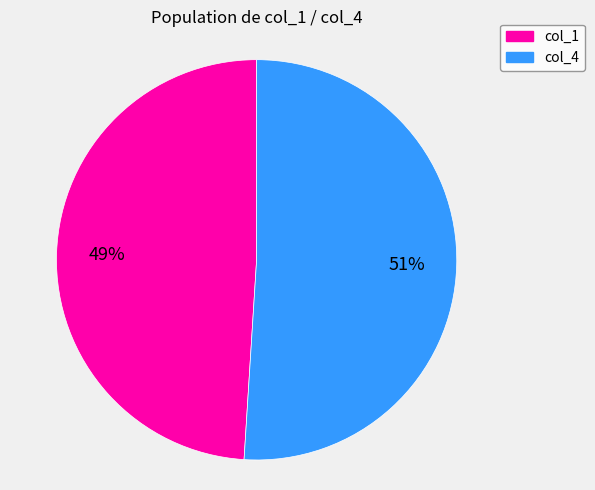

How many slices are in this pie chart?

2